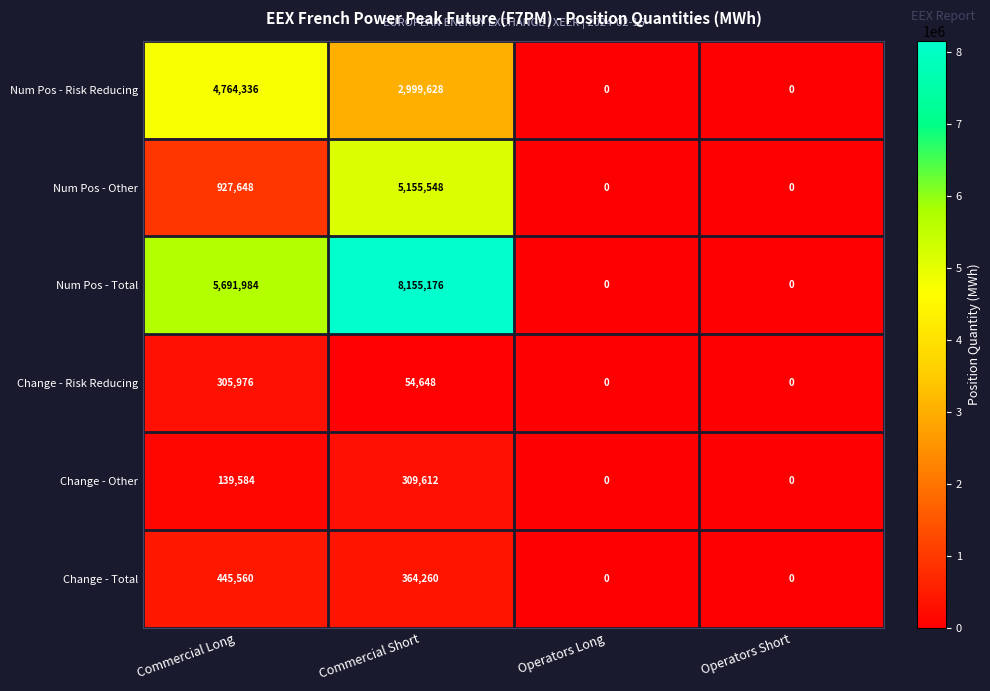

List the series in order of their peak value, highest first.

Num Pos - Total, Num Pos - Other, Num Pos - Risk Reducing, Change - Total, Change - Other, Change - Risk Reducing